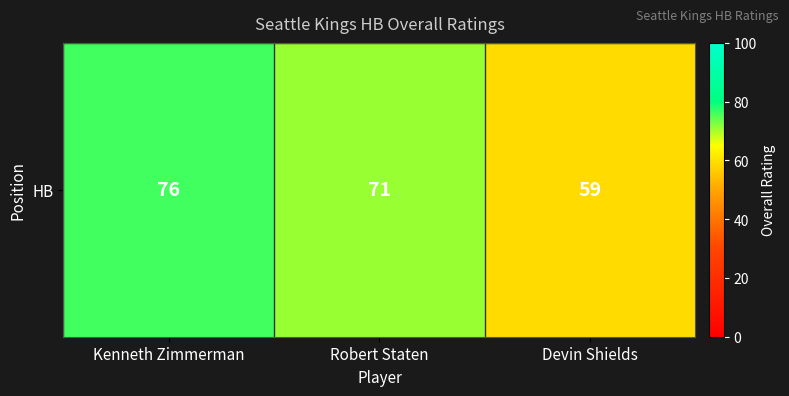

What is the change in value from Kenneth Zimmerman to Robert Staten?

-5